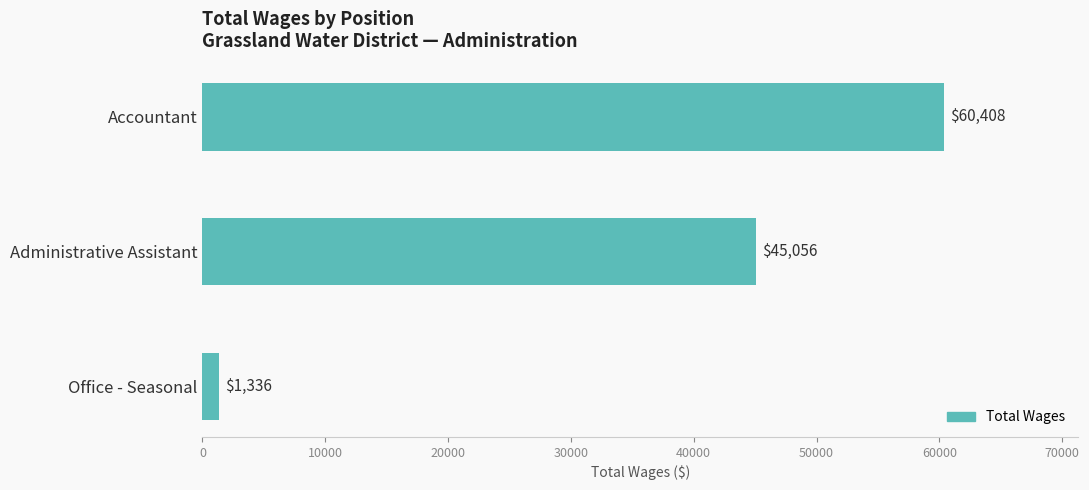

What is the smallest value displayed?

1336